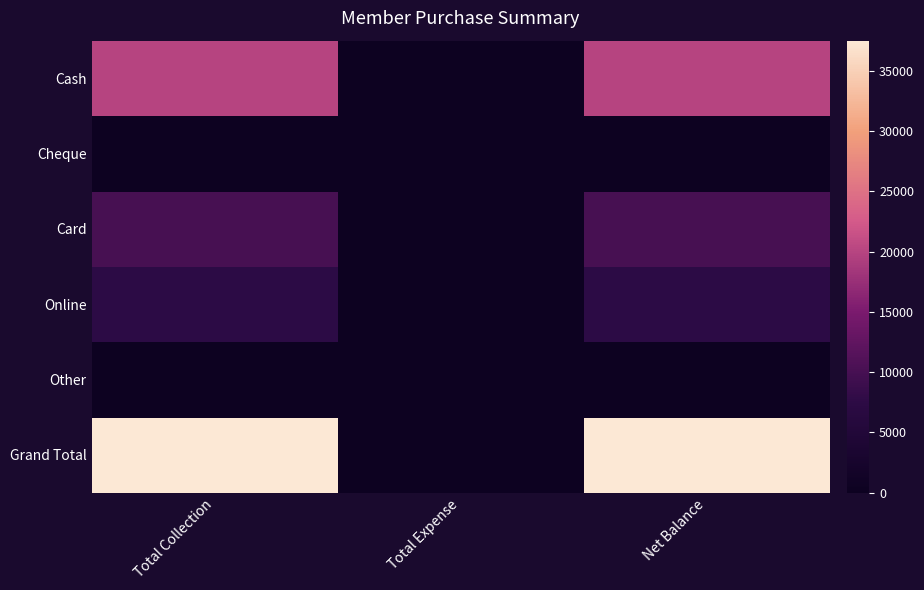

Reading left to right, transcribe all the data shown in this chart.

Cash: Total Collection=20000	Total Expense=0	Net Balance=20000
Cheque: Total Collection=0	Total Expense=0	Net Balance=0
Card: Total Collection=10000	Total Expense=0	Net Balance=10000
Online: Total Collection=7500	Total Expense=0	Net Balance=7500
Other: Total Collection=0	Total Expense=0	Net Balance=0
Grand Total: Total Collection=37500	Total Expense=0	Net Balance=37500